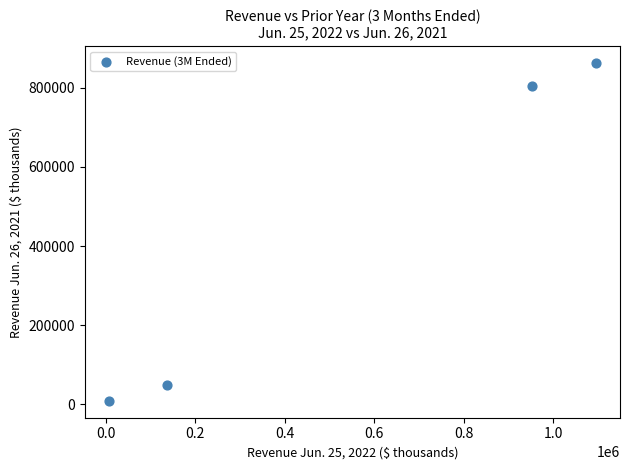

What Y value in the scatter plot is closest to 435777?

805768